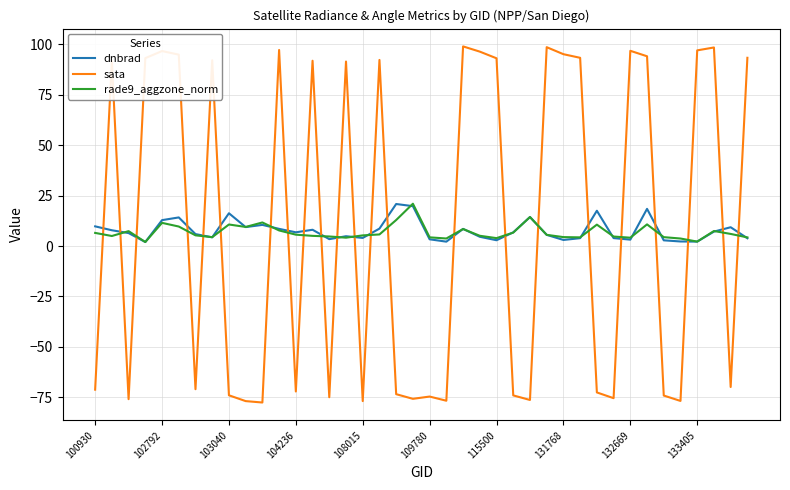

What is the difference between the maximum and minimum values in the dnbrad series?

18.9